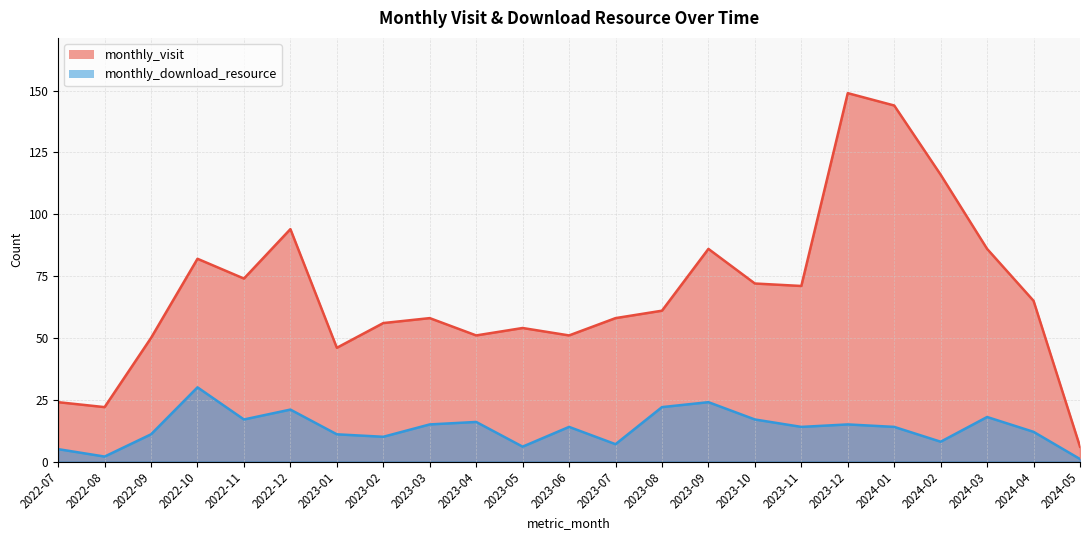

True or false: monthly_visit and monthly_download_resource intersect in this chart.

False